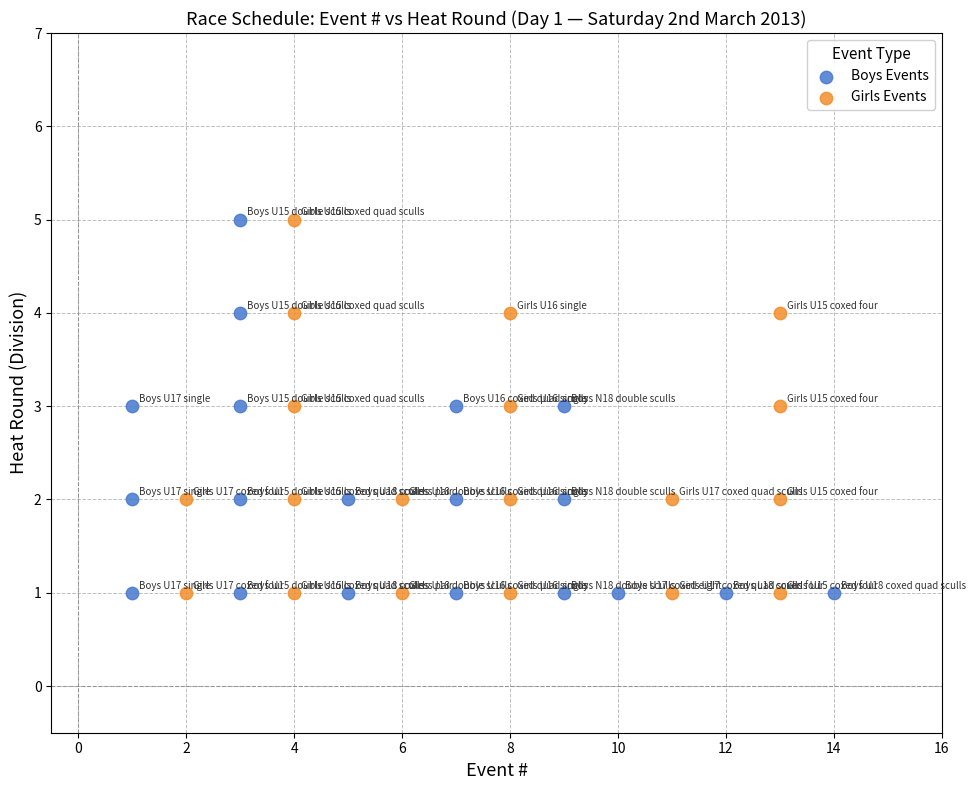

What are all the series names shown in the legend?

Boys Events, Girls Events